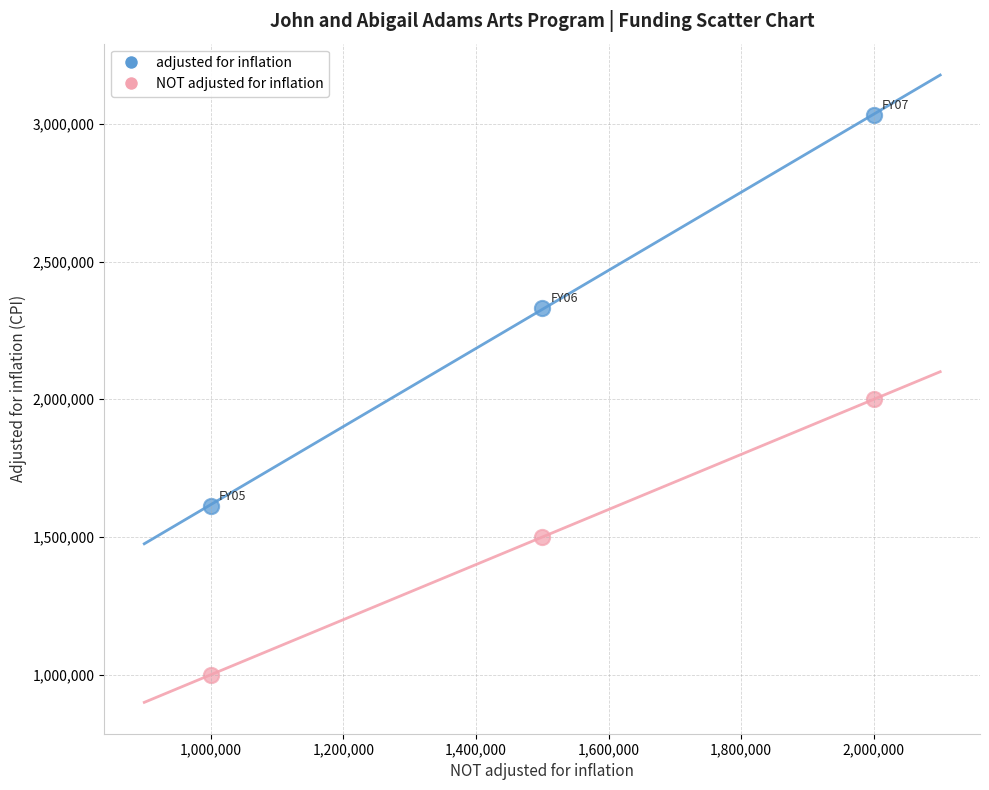

Which series has the largest Y range (max minus min)?

adjusted for inflation